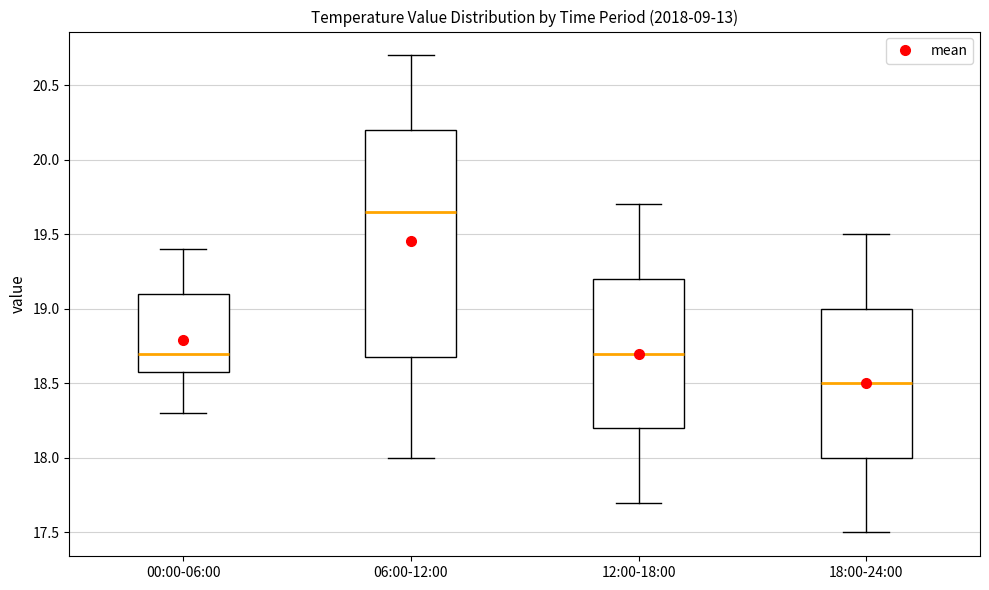

Reading left to right, read every box against the y-axis: the position of its median line, the range the box covers, and the ends of its whiskers. The values are not printed on the chart, so give them approximately, as read against the axis.

00:00-06:00: median 18.70, box 18.60 to 19.10, whiskers 18.30 to 19.40
06:00-12:00: median 19.65, box 18.70 to 20.20, whiskers 18.00 to 20.70
12:00-18:00: median 18.70, box 18.20 to 19.20, whiskers 17.70 to 19.70
18:00-24:00: median 18.50, box 18.00 to 19.00, whiskers 17.50 to 19.50